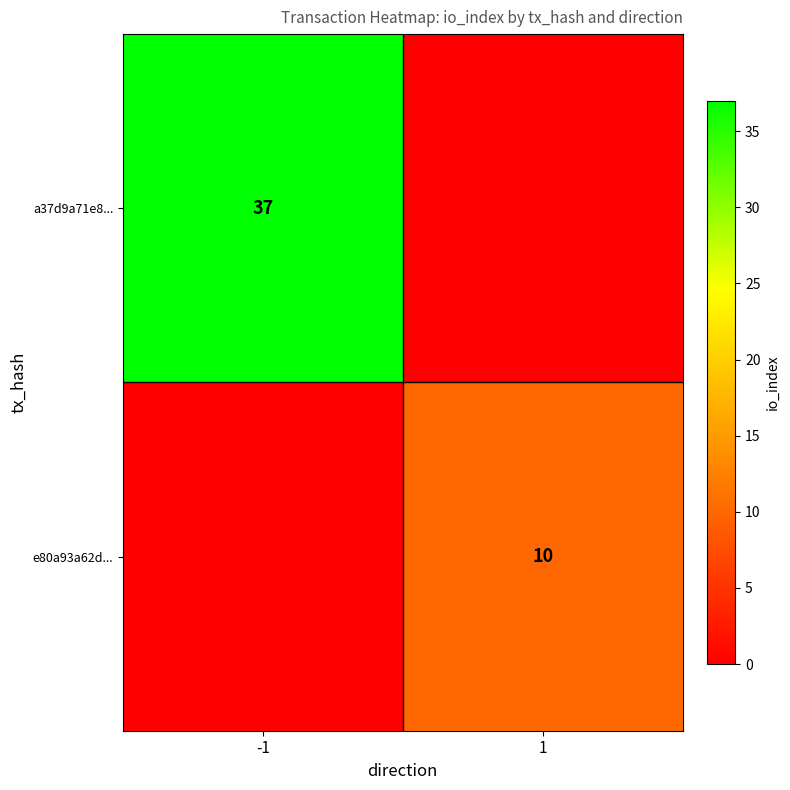

The a37d9a71e8... series shows 37 at -1. True or false?

True